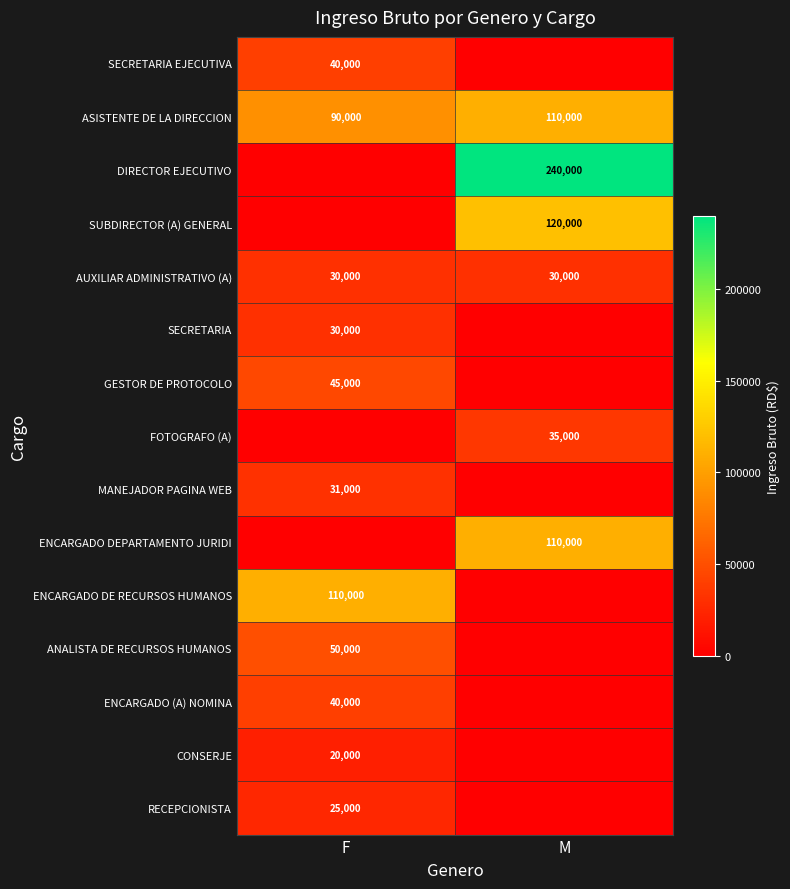

What is the lowest value of the ASISTENTE DE LA DIRECCION series?

90000